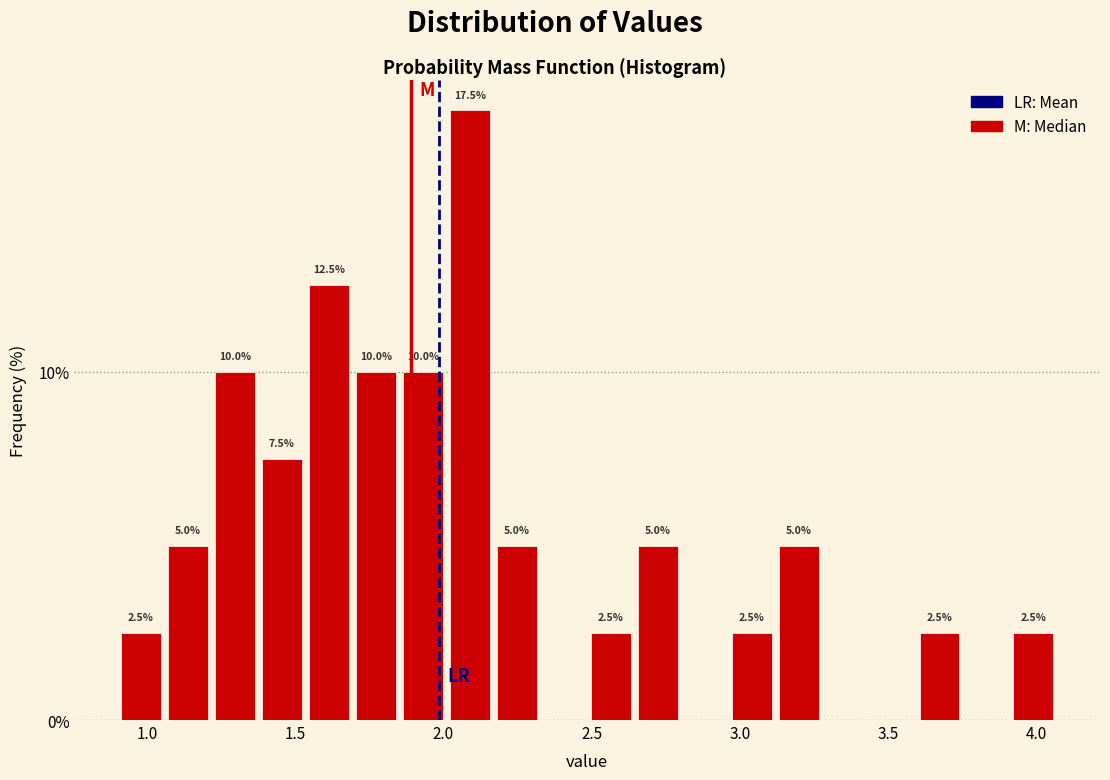

Read against the x-axis, roughly where is the centre of the tallest bar?

2.10